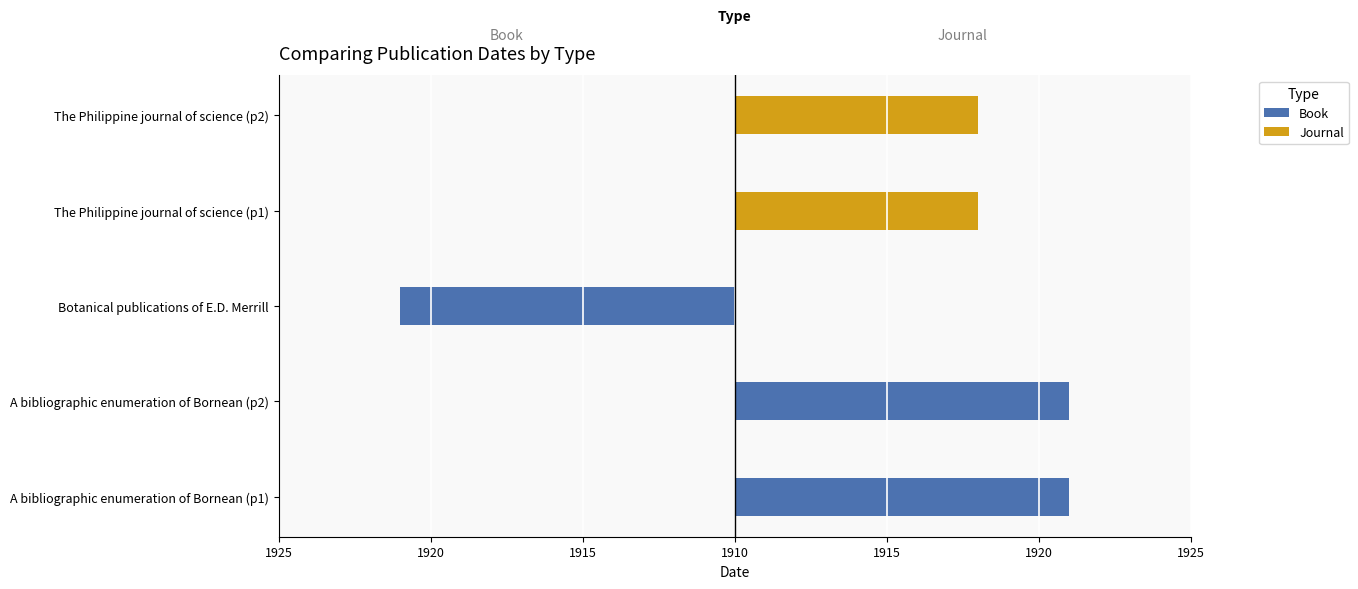

What is the sum of all Journal values?

16